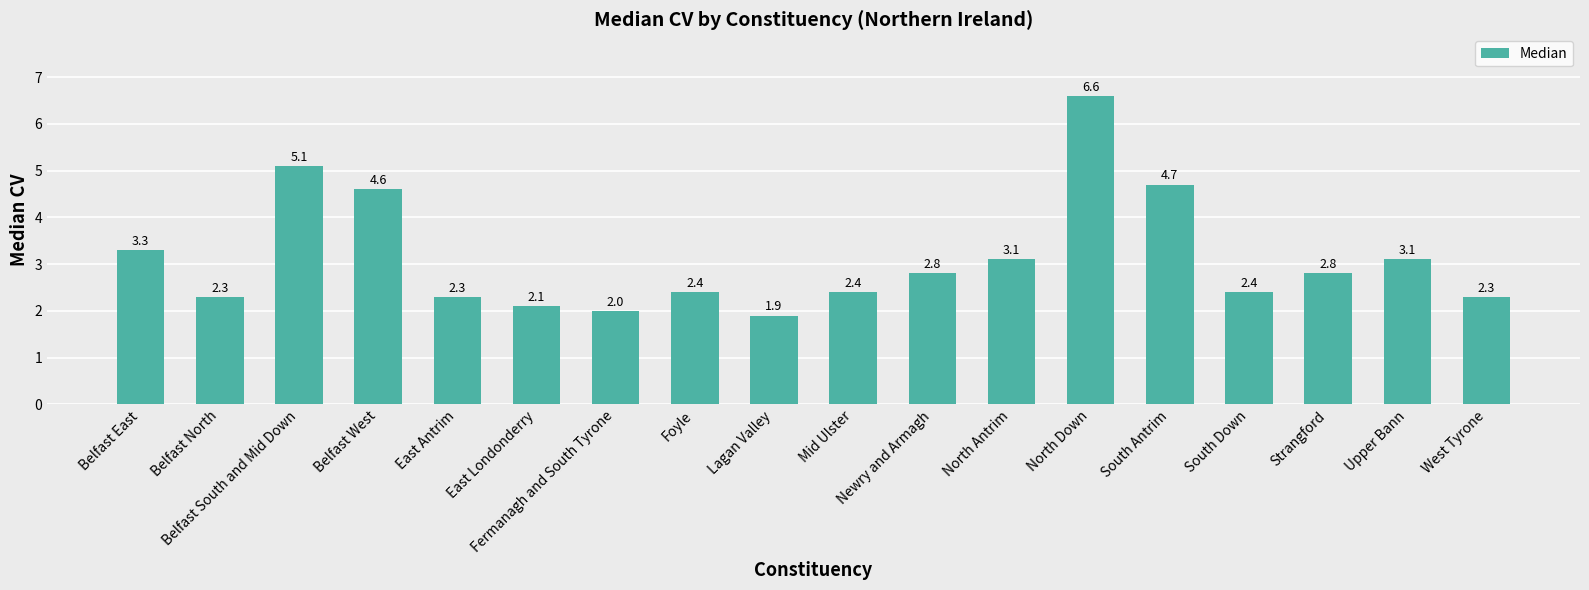

What is the difference between the maximum and minimum values?

4.7